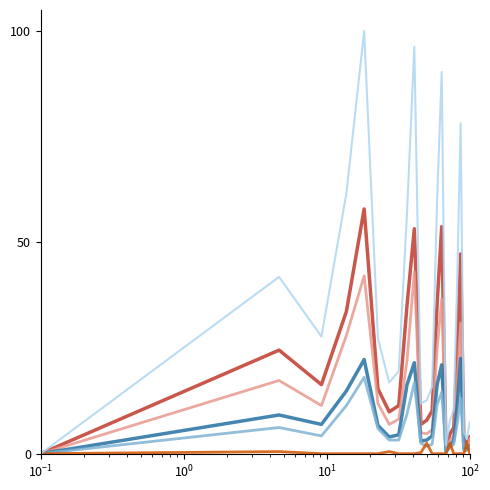

The Female (F) series shows 9.0 at $\mathdefault{10^{0}}$. True or false?

False